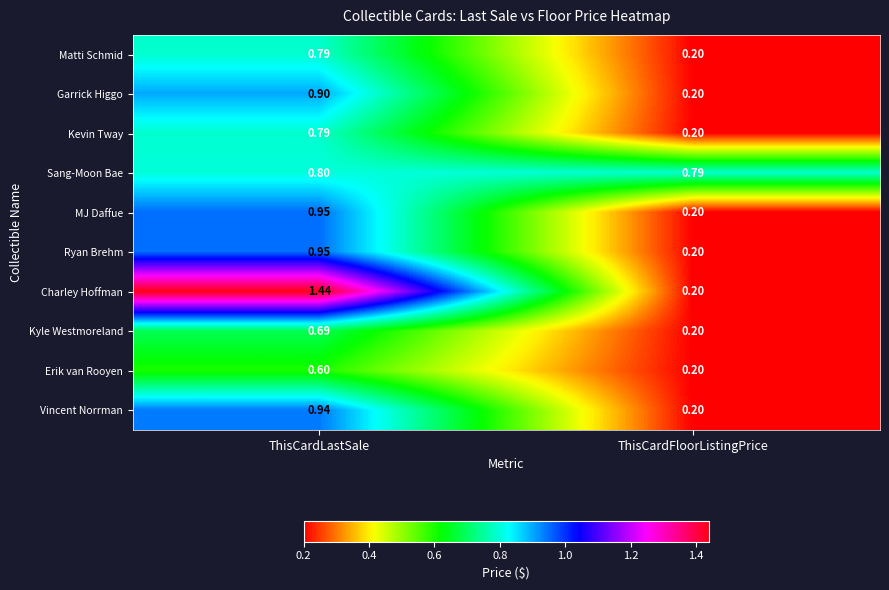

Where is Garrick Higgo nearest to the value 0?

ThisCardFloorListingPrice